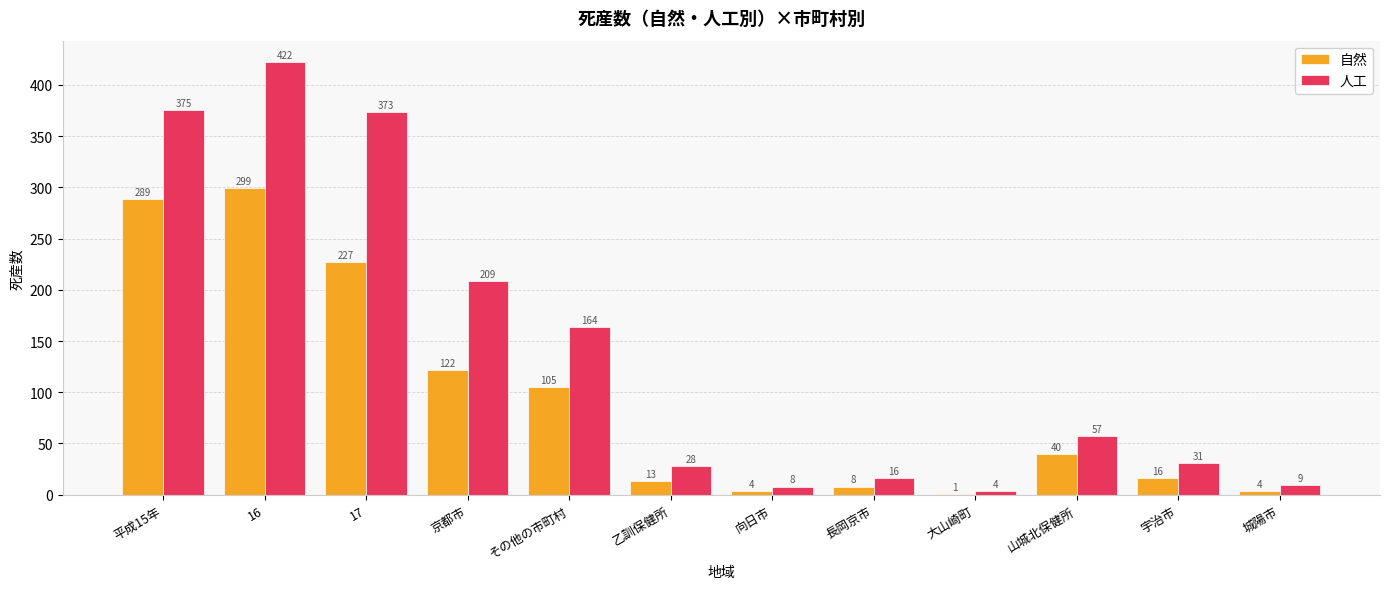

Reading right to left, transcribe all the data shown in this chart.

自然: 城陽市=4	宇治市=16	山城北保健所=40	大山崎町=1	長岡京市=8	向日市=4	乙訓保健所=13	その他の市町村=105	京都市=122	17=227	16=299	平成15年=289
人工: 城陽市=9	宇治市=31	山城北保健所=57	大山崎町=4	長岡京市=16	向日市=8	乙訓保健所=28	その他の市町村=164	京都市=209	17=373	16=422	平成15年=375